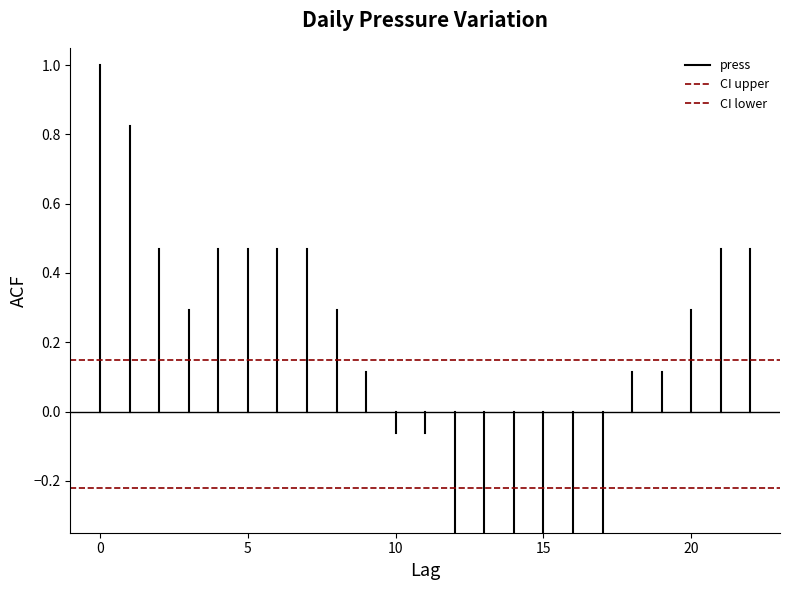

At 5, list the series in order from smallest to largest.

CI lower, CI upper, press